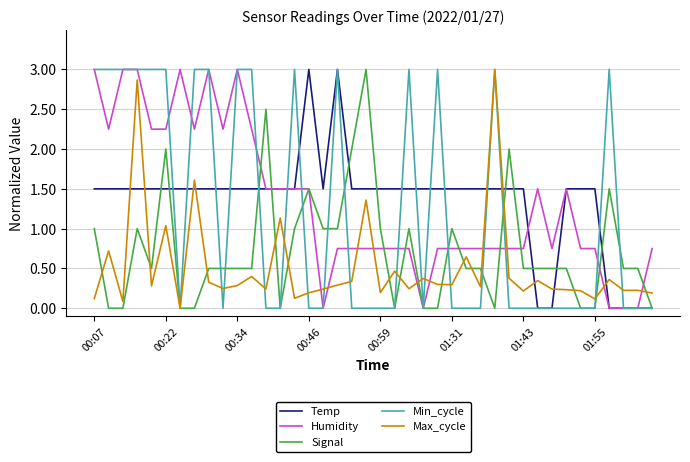

What is the maximum value shown in the chart?

3.0